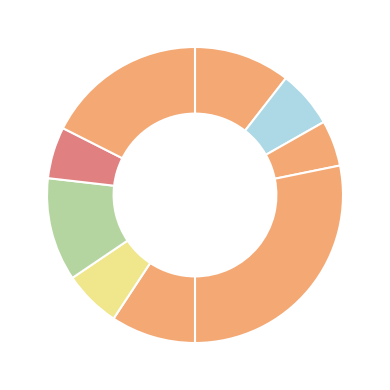

How many segments does this pie chart have?

9